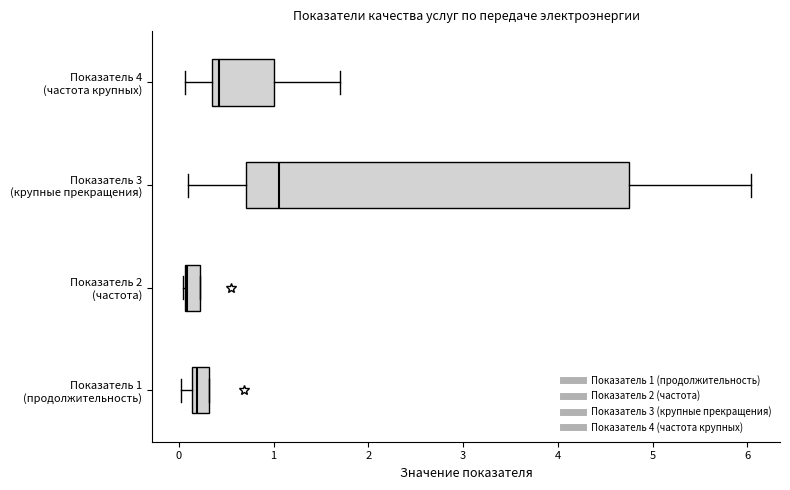

Which box has the furthest to the left median line?

Показатель 2 (частота)